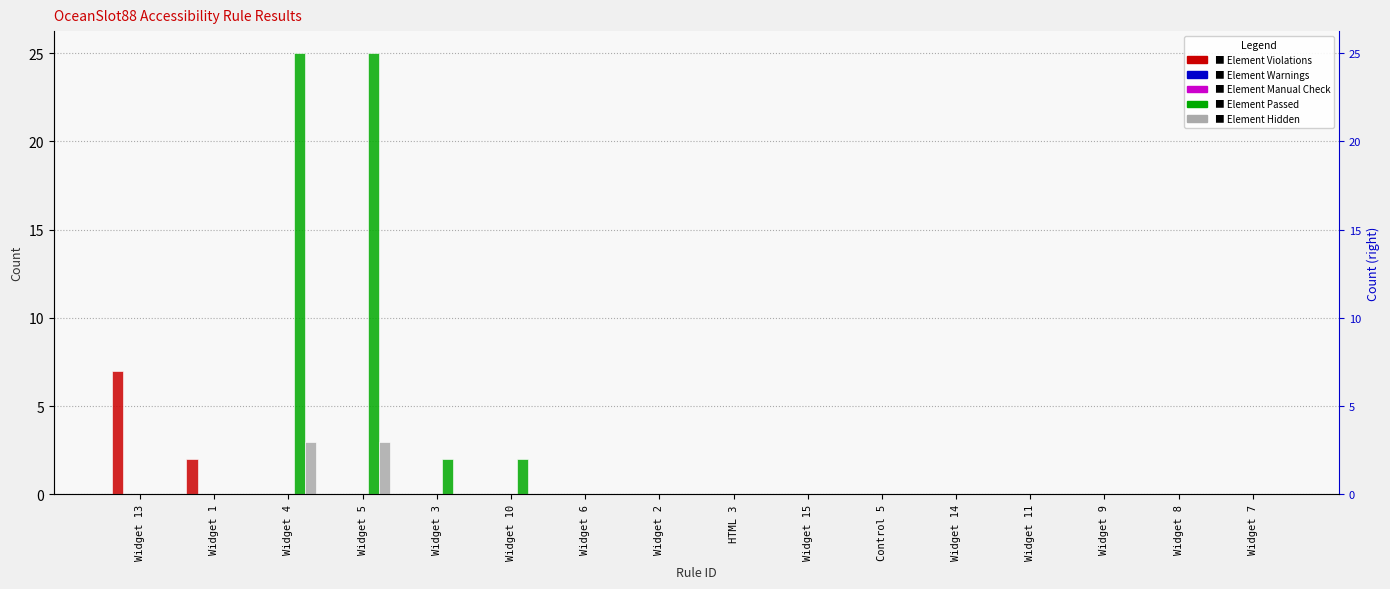

What is the maximum value shown in the chart?

25